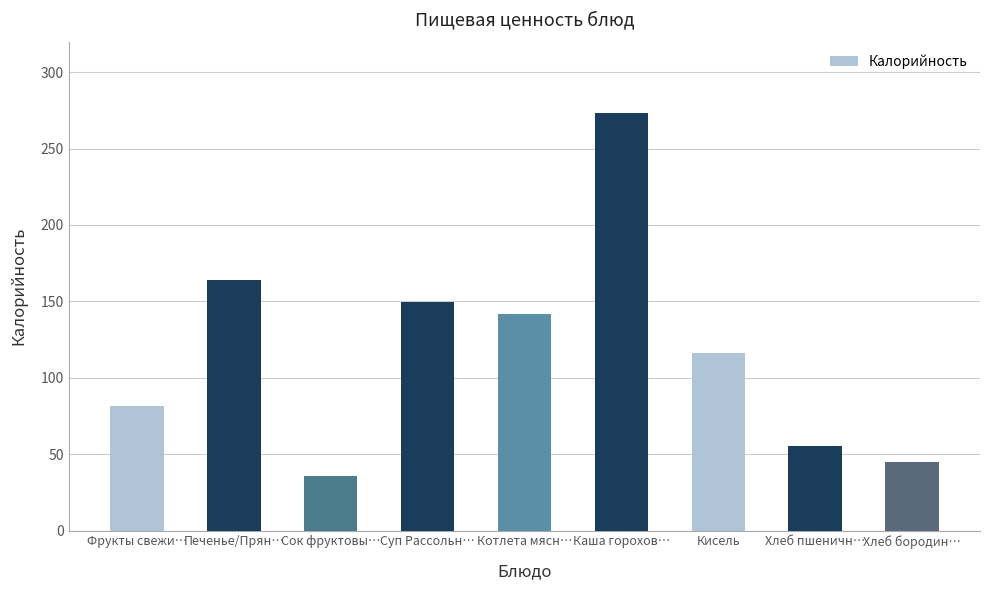

How many values are below 116?

4